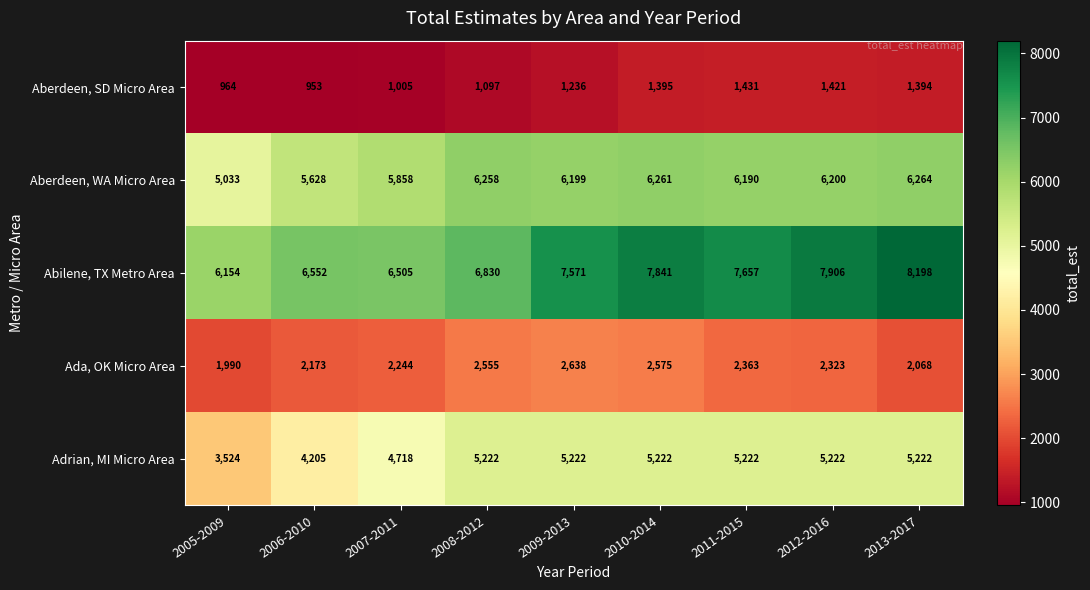

Which series has the widest spread of values?

Abilene, TX Metro Area